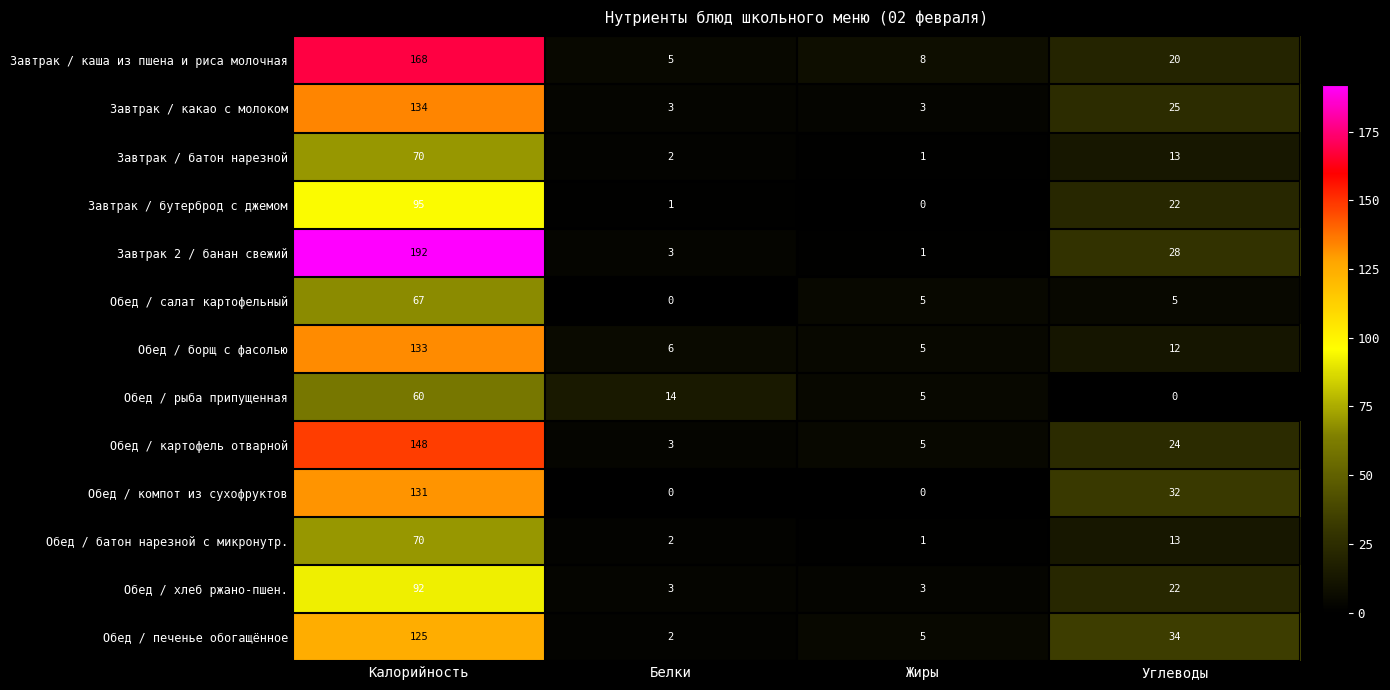

Which series has the widest spread of values?

Завтрак 2 / банан свежий